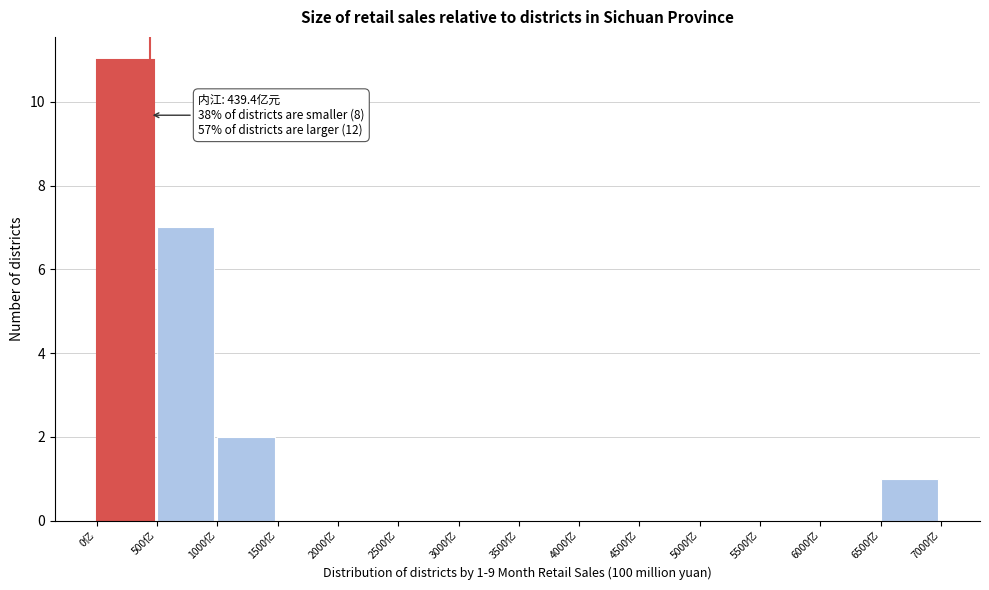

Over which range of the x-axis is the bar tallest?

0 to 500